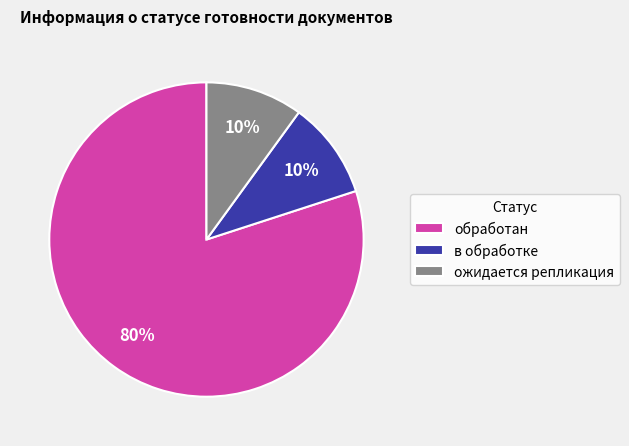

What percentage is the в обработке slice, to the nearest percent?

10%